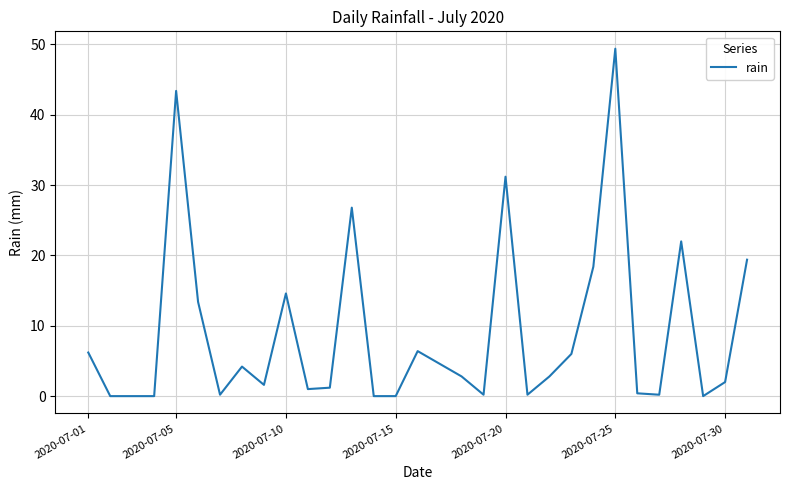

What is the greatest value displayed?

49.4